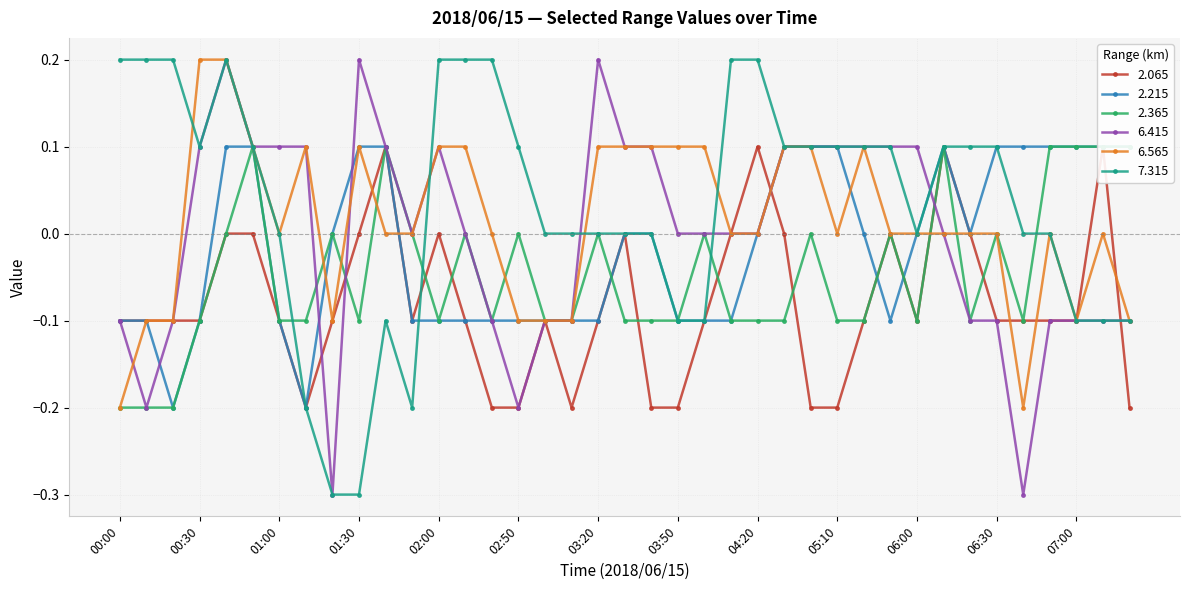

Is it true that 7.315 equals -0.1 at 03:50?

True